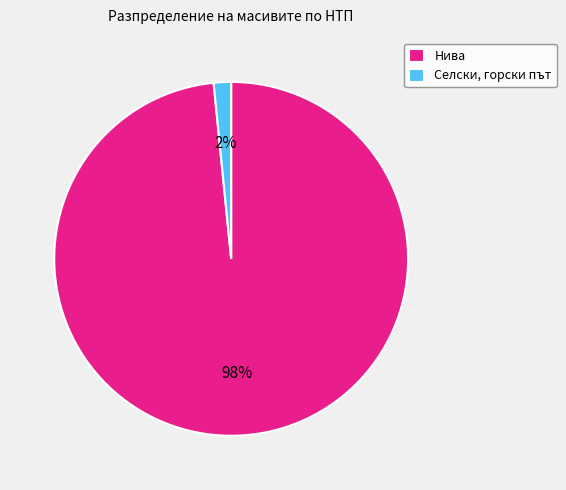

To the nearest percent, what is the average slice percentage?

50%